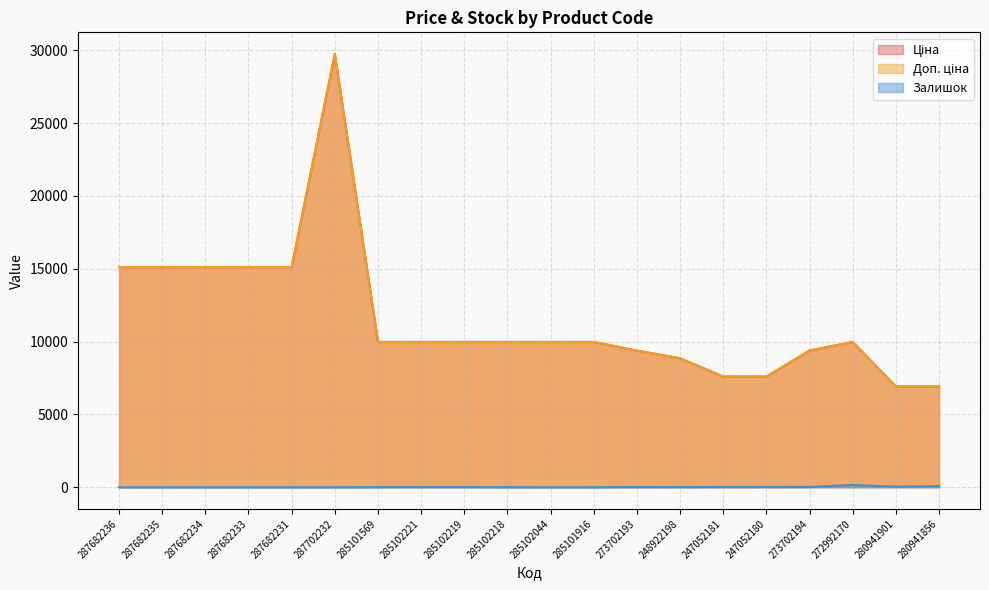

True or false: Ціна has a value of 14204.5 at 285102044.

False